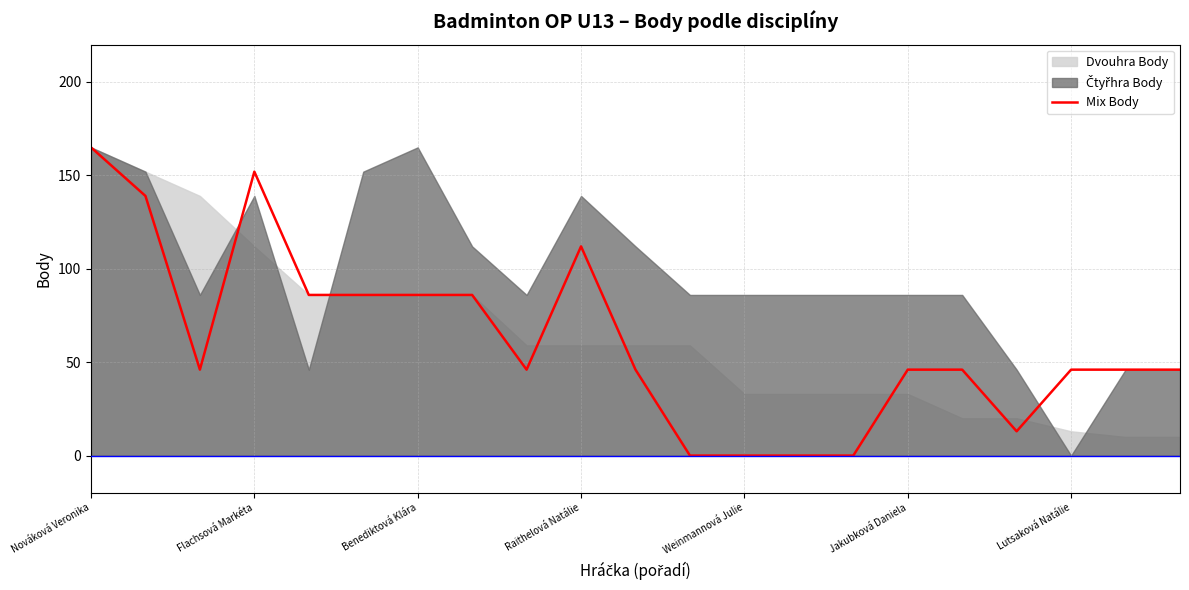

At which label does Mix Body reach its peak?

Nováková Veronika